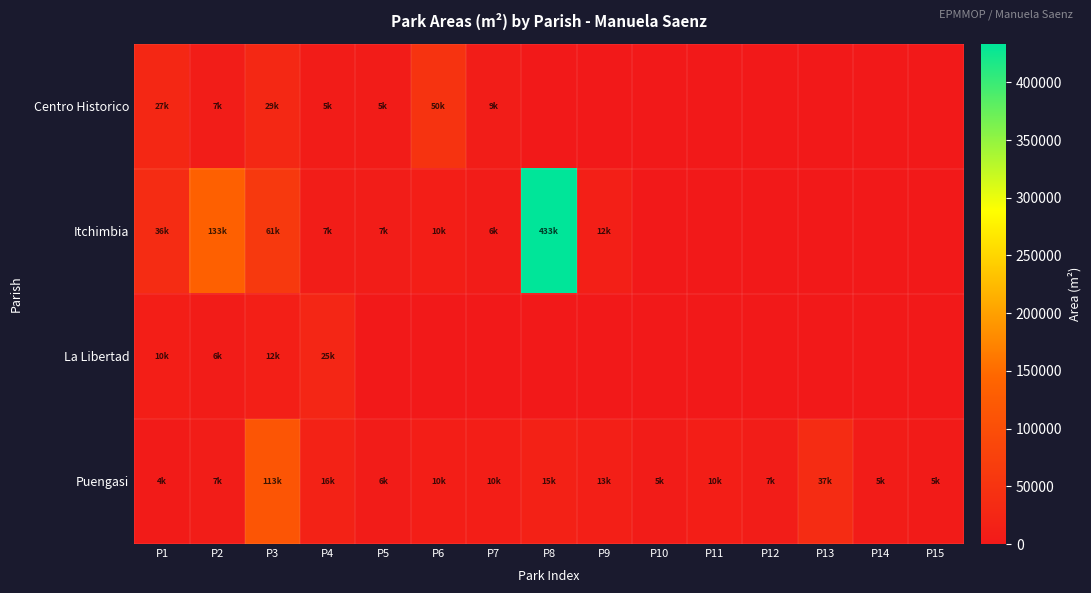

Between P6 and P12, which series saw the biggest shift?

Centro Historico